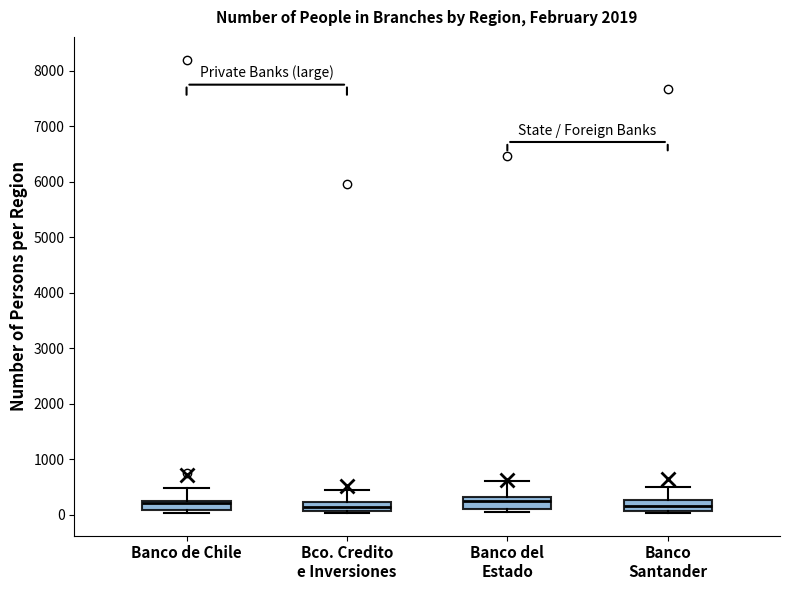

Where is the upper edge of the box for Banco de Chile on the y-axis? The values are not printed on the chart, so give them approximately, as read against the axis.

300